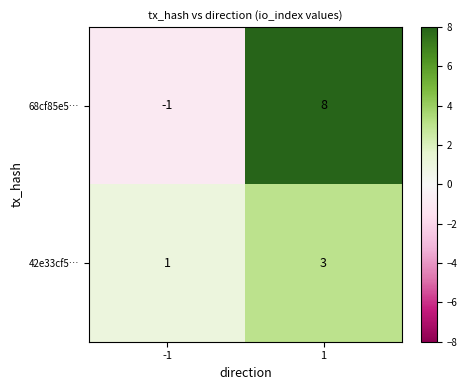

True or false: 42e33cf5… has a value of 0 at -1.

False